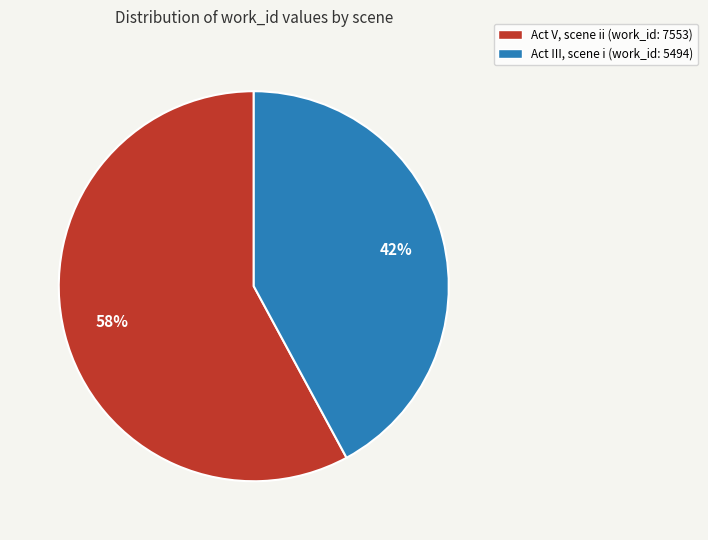

To the nearest percent, what is the combined percentage of Act V, scene ii (work_id: 7553) and Act III, scene i (work_id: 5494)?

100%